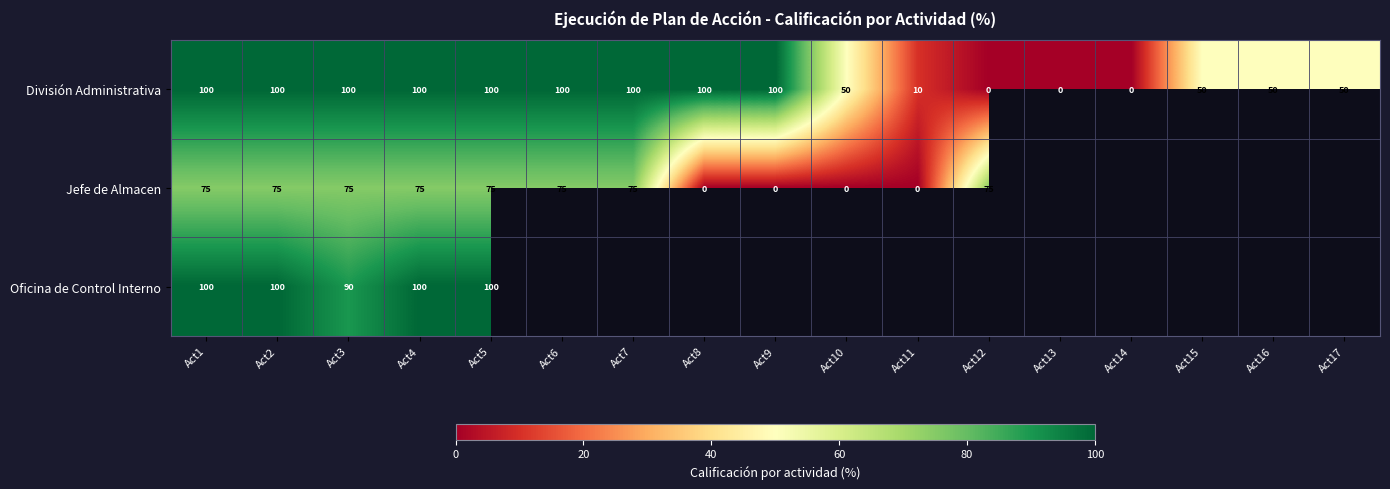

The value of División Administrativa at Act2 is 100. True or false?

True